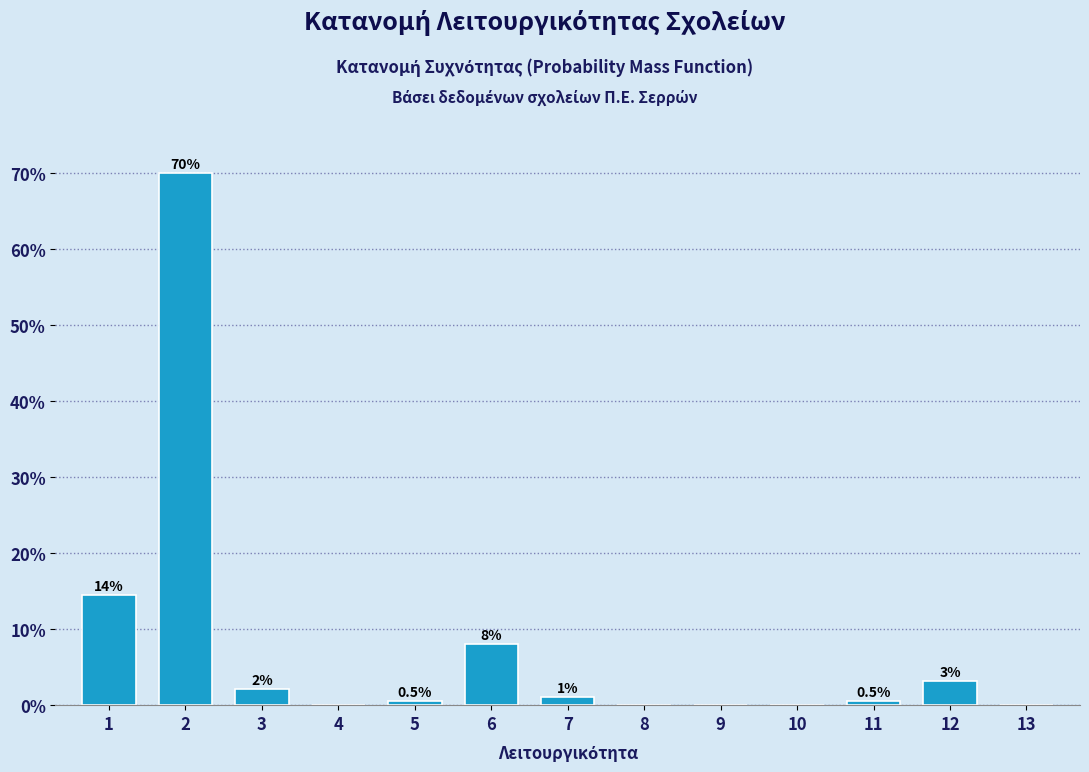

What is the greatest value displayed?

70.1